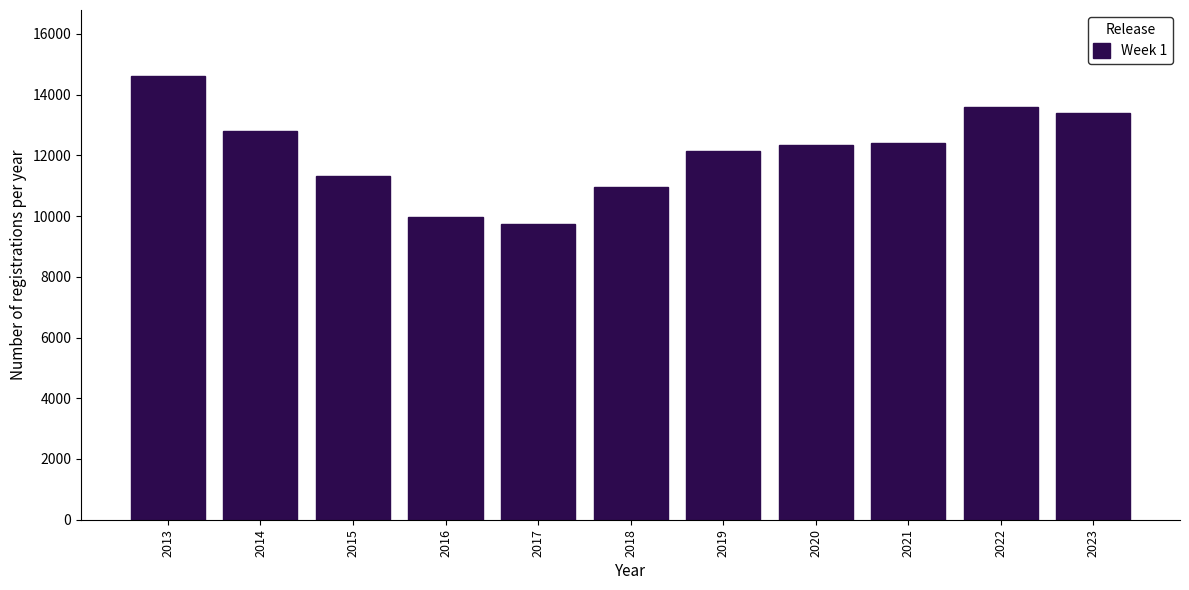

What is the value of the 2nd bar from the left?

12792